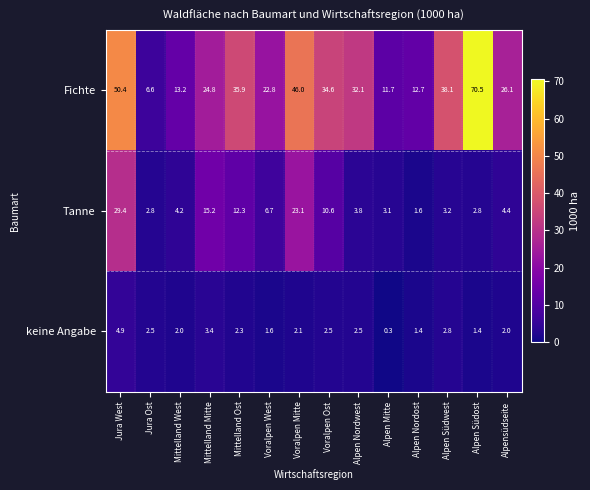

At how many categories does at least one series exceed 42?

3